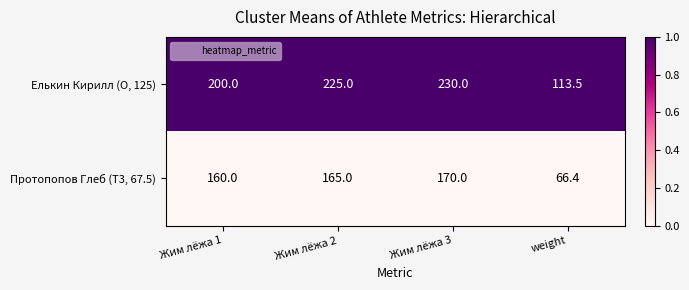

What is the spread (max minus min) of values at Жим лёжа 1?

40.0